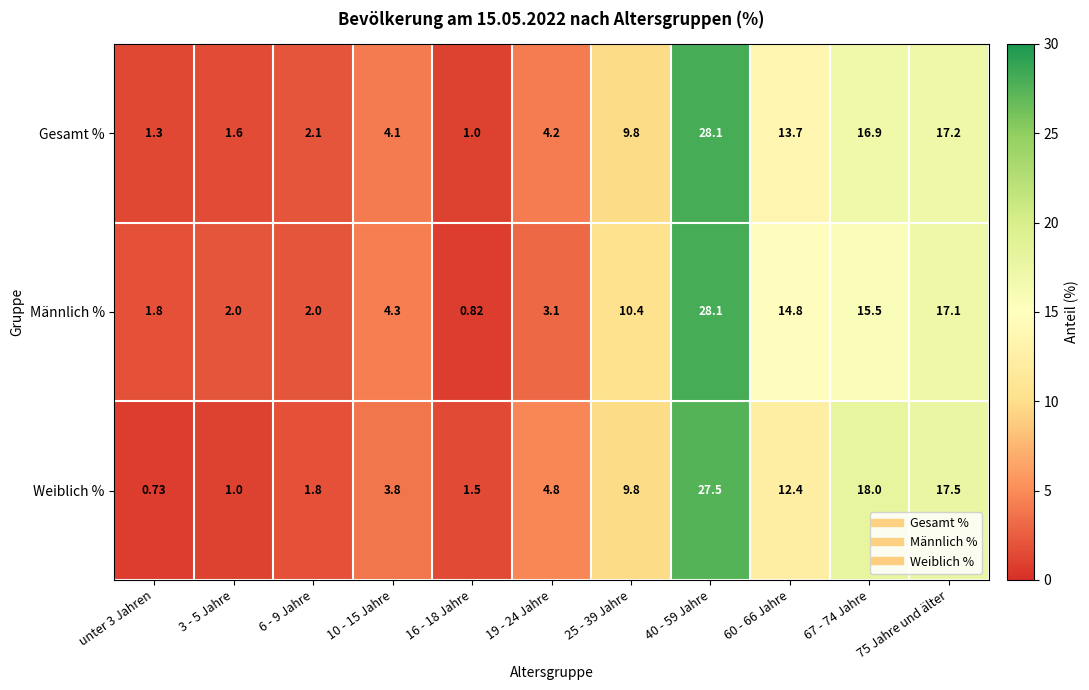

Which series has the largest total across all categories?

Gesamt %